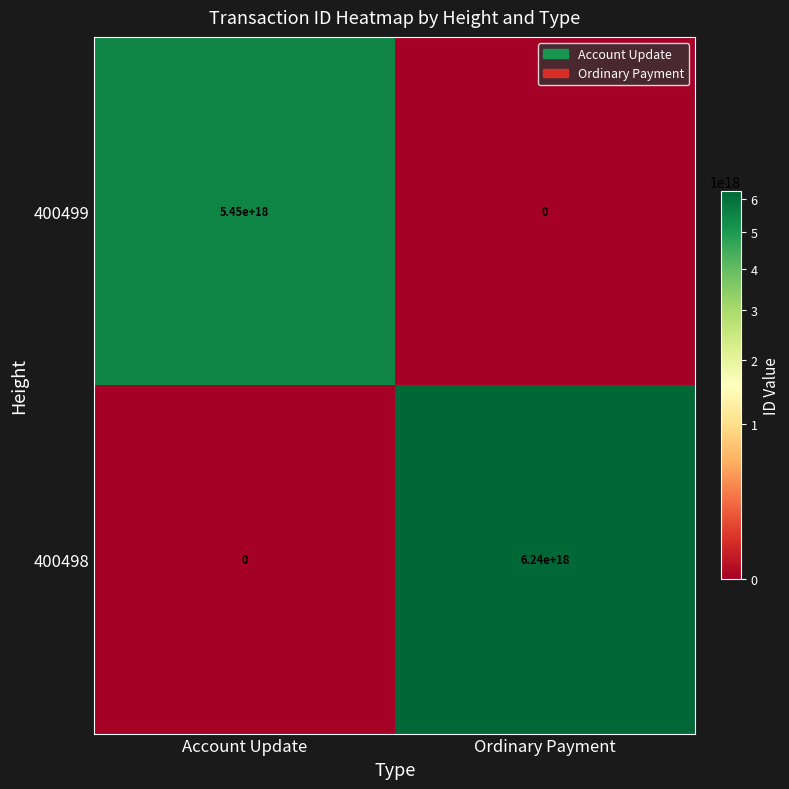

Which category has the highest value in the 400498 series?

Ordinary Payment